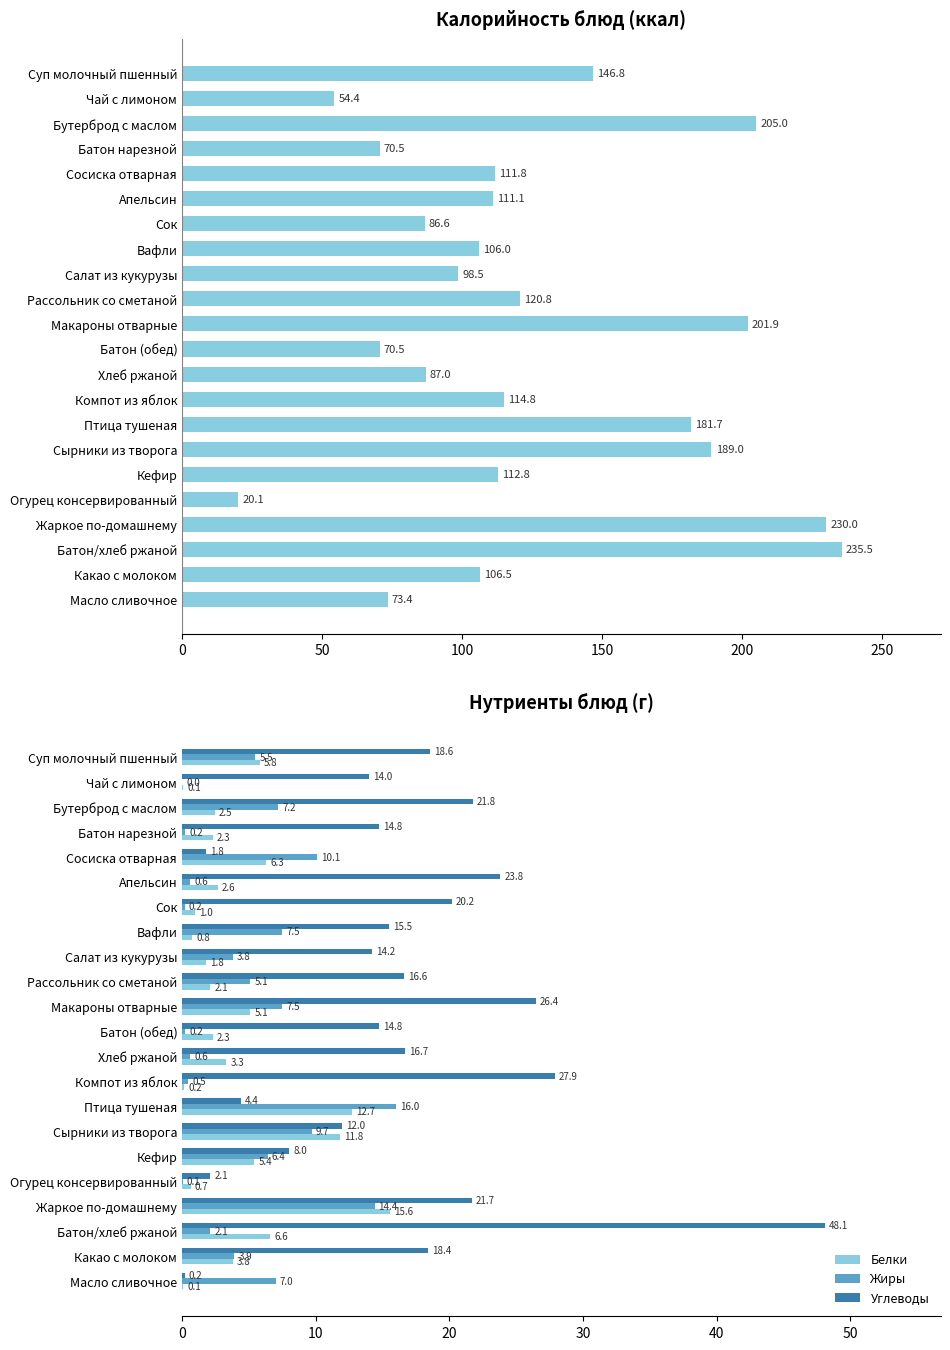

Which series has the largest range (max minus min)?

Калорийность